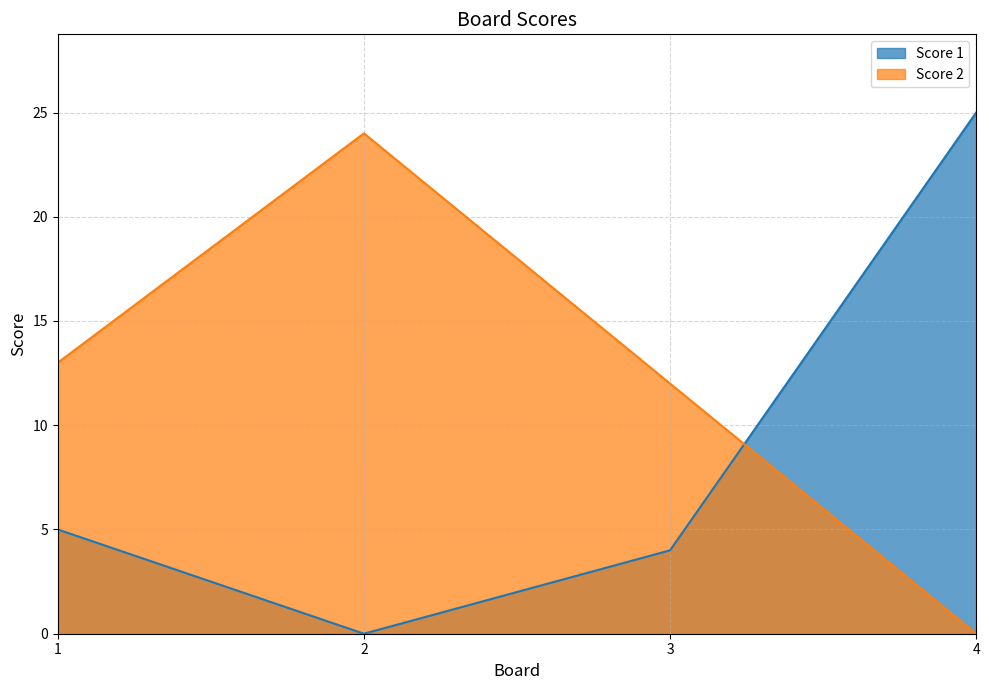

How many data points does each series have?

4